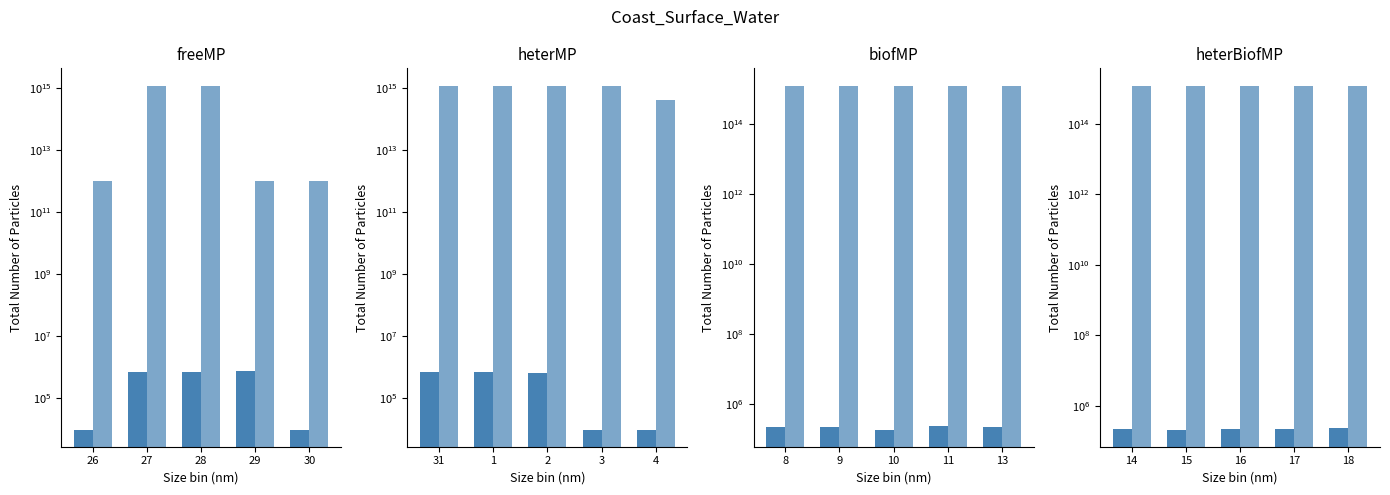

The Low series shows 1215000000000000 at 29. True or false?

True